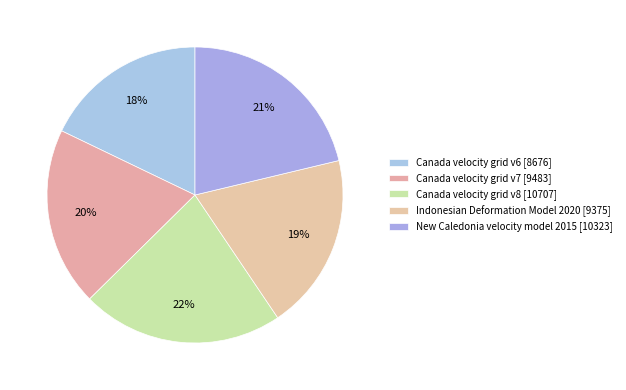

How many segments does this pie chart have?

5